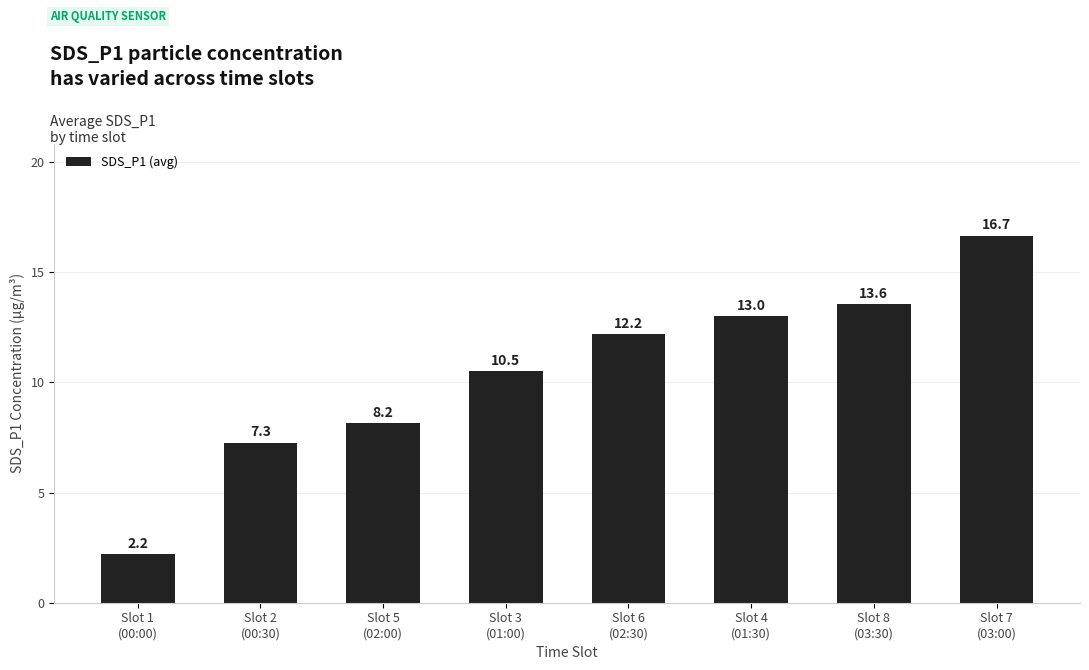

What is the difference between the values at Slot 4
(01:30) and Slot 5
(02:00)?

4.9